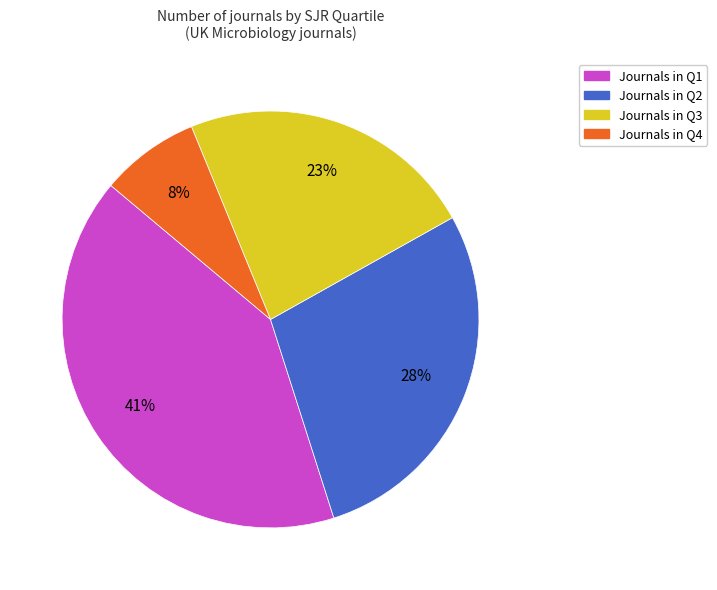

How many slices are in this pie chart?

4